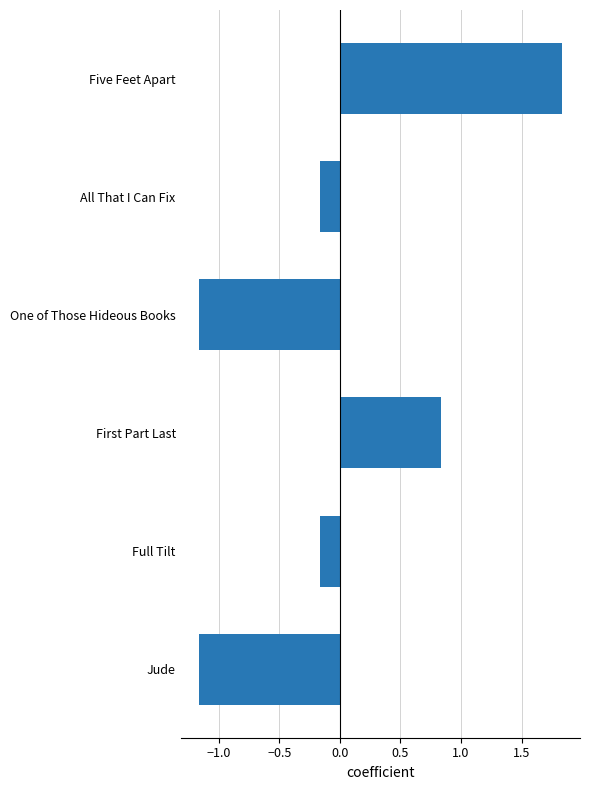

What is the difference between the maximum and minimum values?

3.0